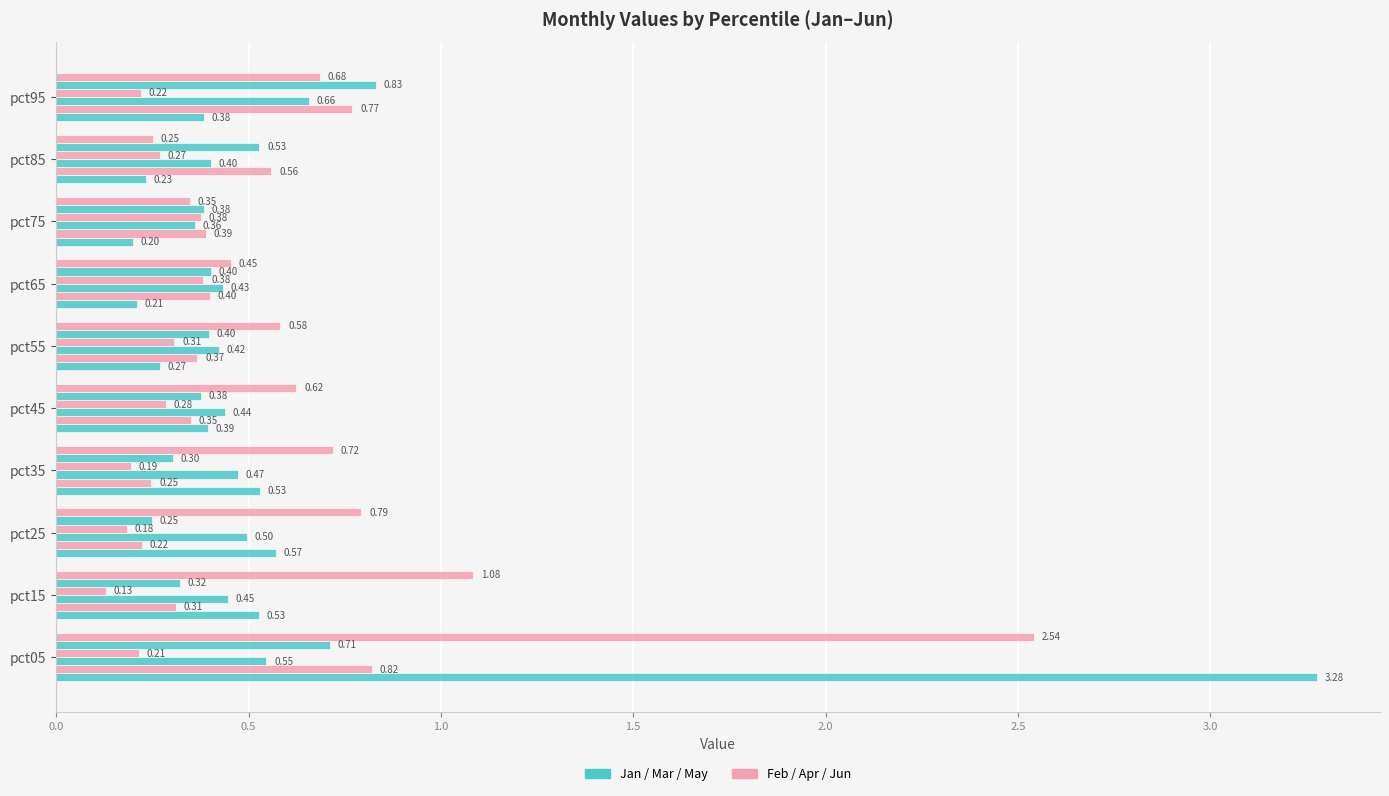

How many distinct data groups are displayed?

6